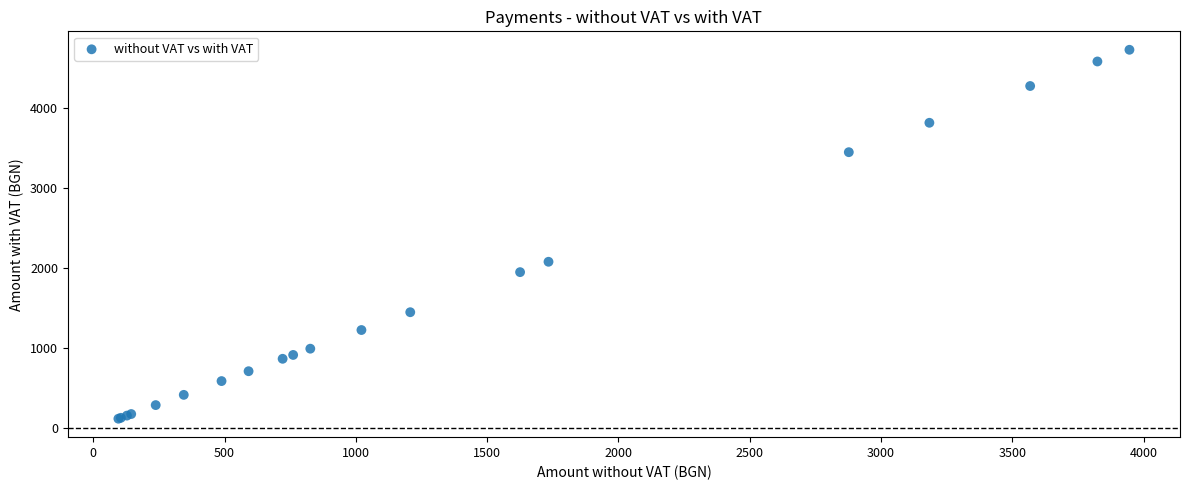

What Y value in the scatter plot is closest to 2424?

2080.3